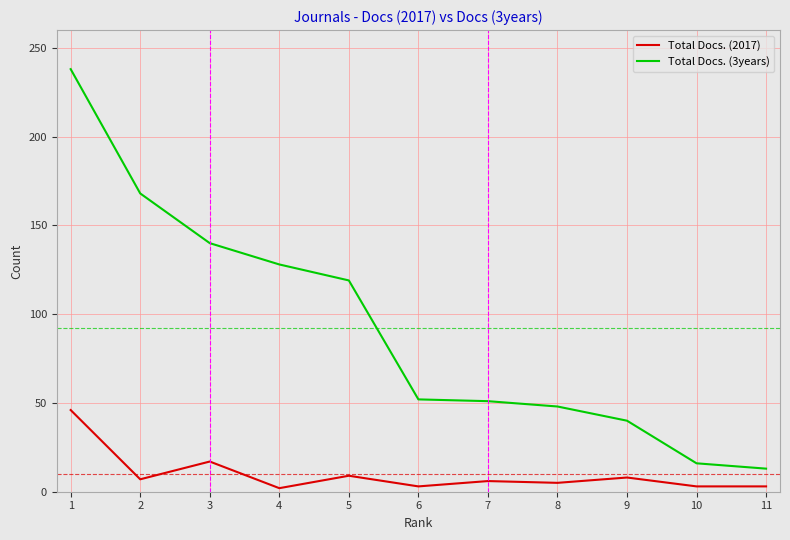

What is the maximum value shown in the chart?

238